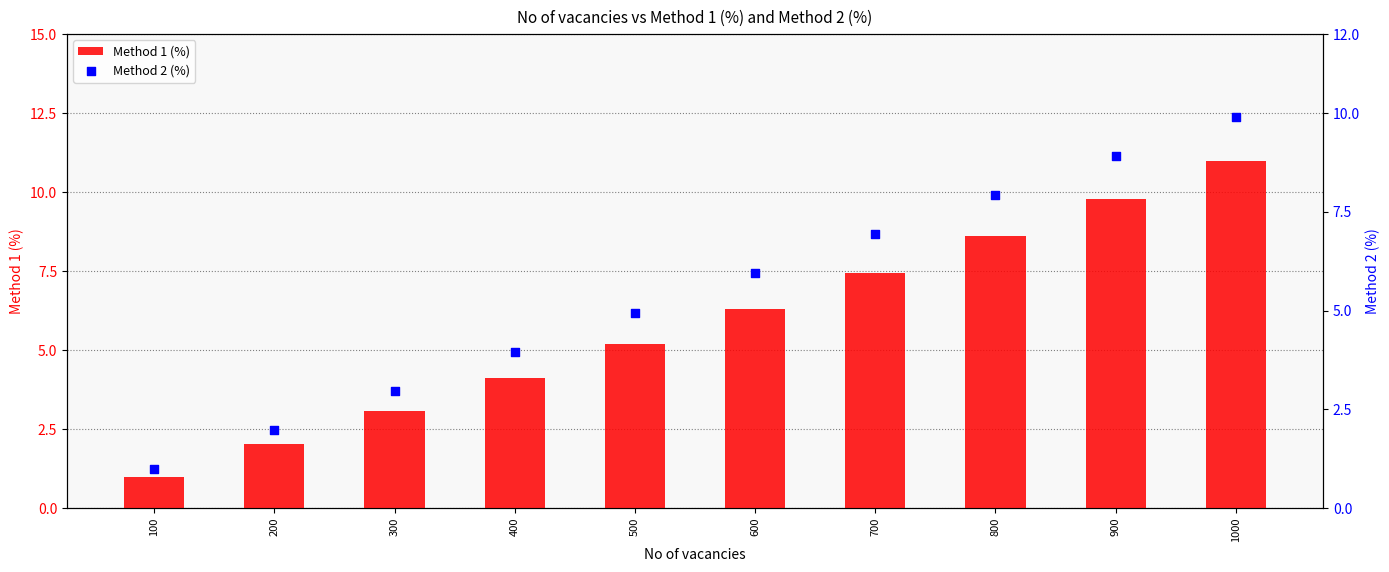

At how many categories does at least one series exceed 2?

9